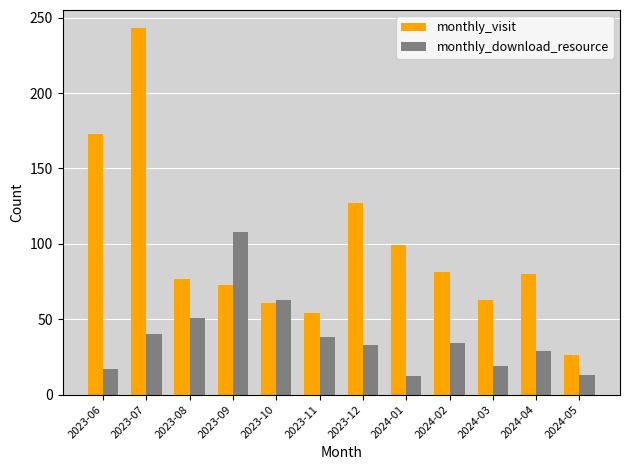

The monthly_download_resource series shows 22 at 2024-05. True or false?

False